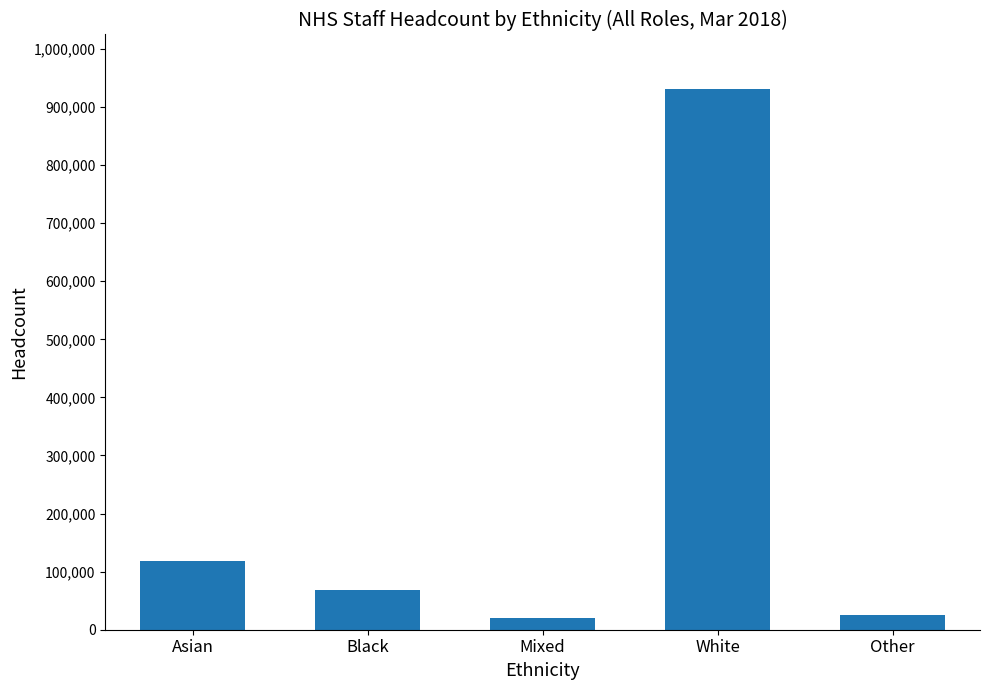

What is the minimum value shown in the chart?

19363